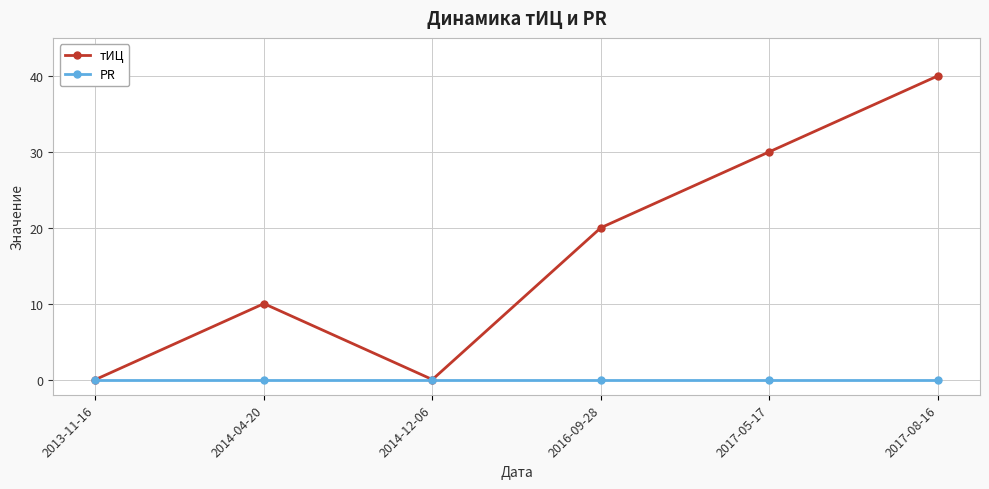

Does the chart display data point markers on the line(s)?

Yes